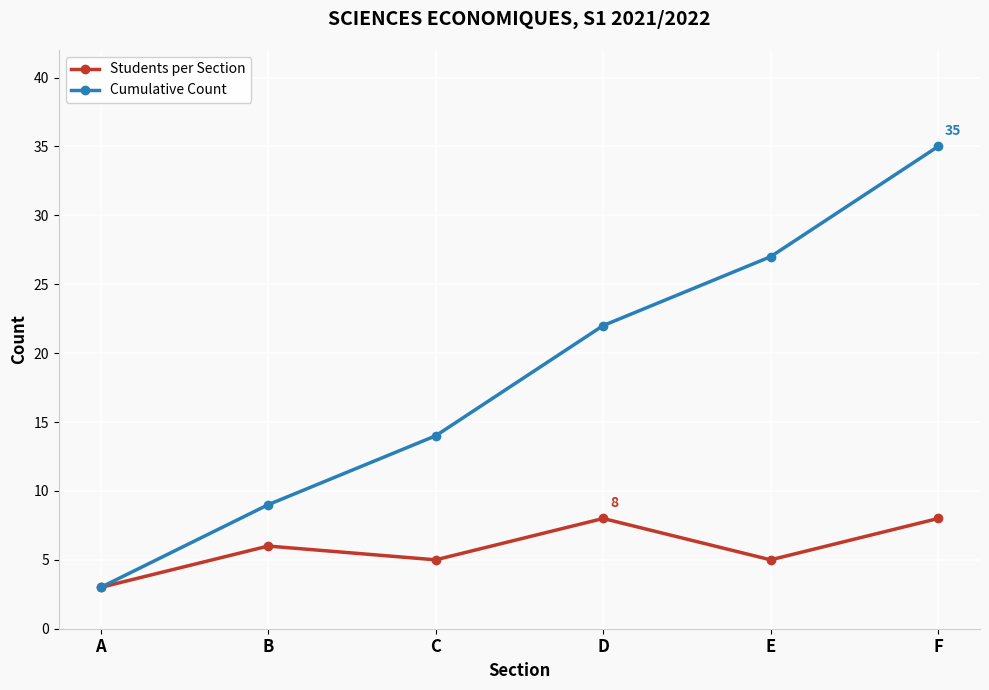

Is this an area chart (filled region under the line)?

No